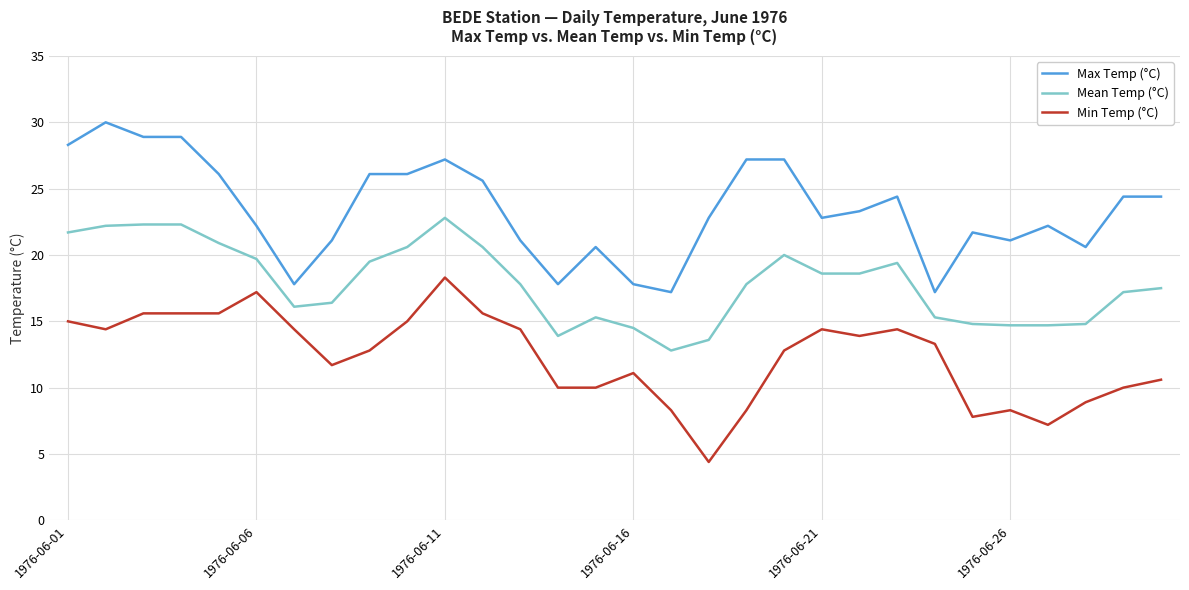

True or false: Max Temp (°C) and Min Temp (°C) intersect in this chart.

False